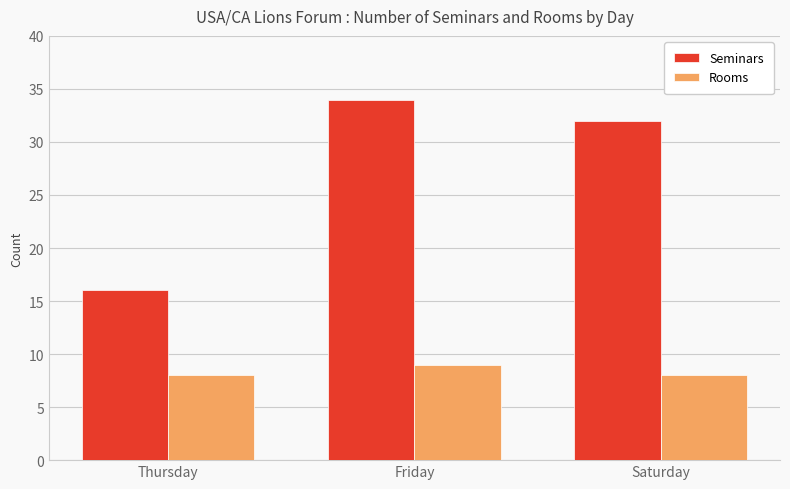

Reading right to left, what are all the values shown in this chart?

Seminars: Saturday=32	Friday=34	Thursday=16
Rooms: Saturday=8	Friday=9	Thursday=8